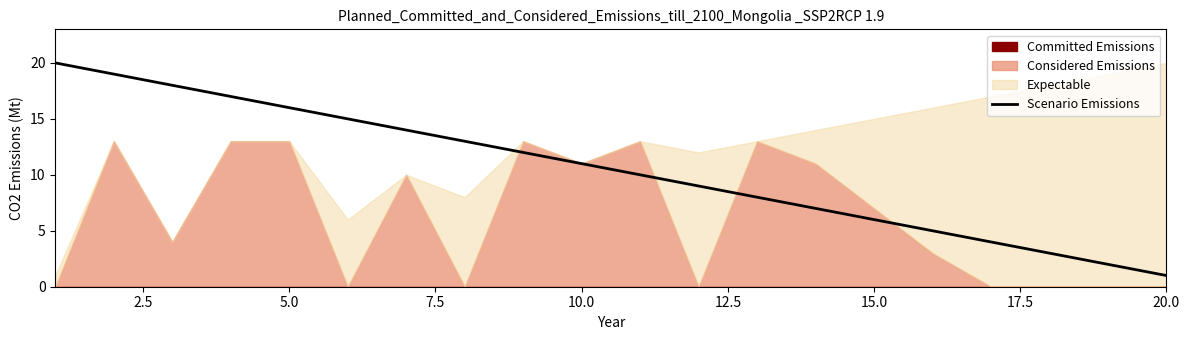

The value of Scenario Emissions at 20.0 is 0. True or false?

False